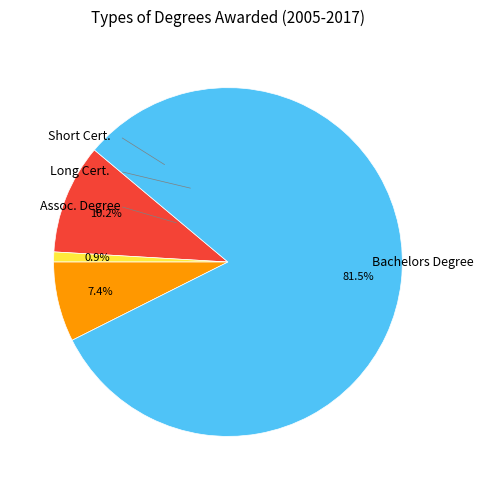

Is there a majority slice in this chart?

Yes